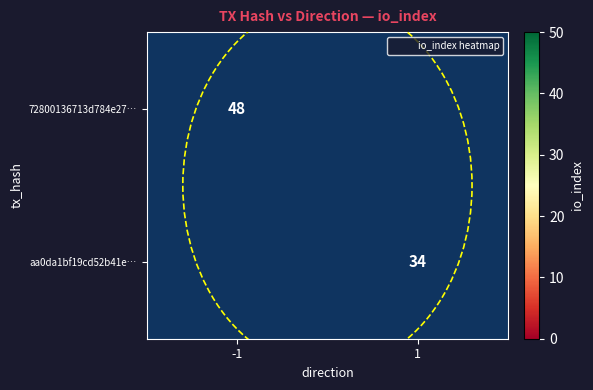

What is the maximum value shown in the chart?

48.0